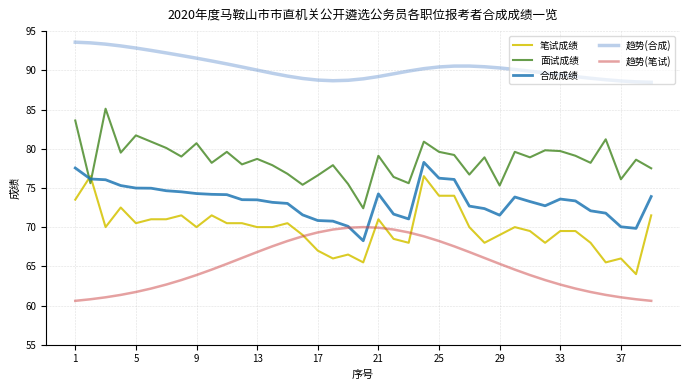

Is this an area chart (filled region under the line)?

No